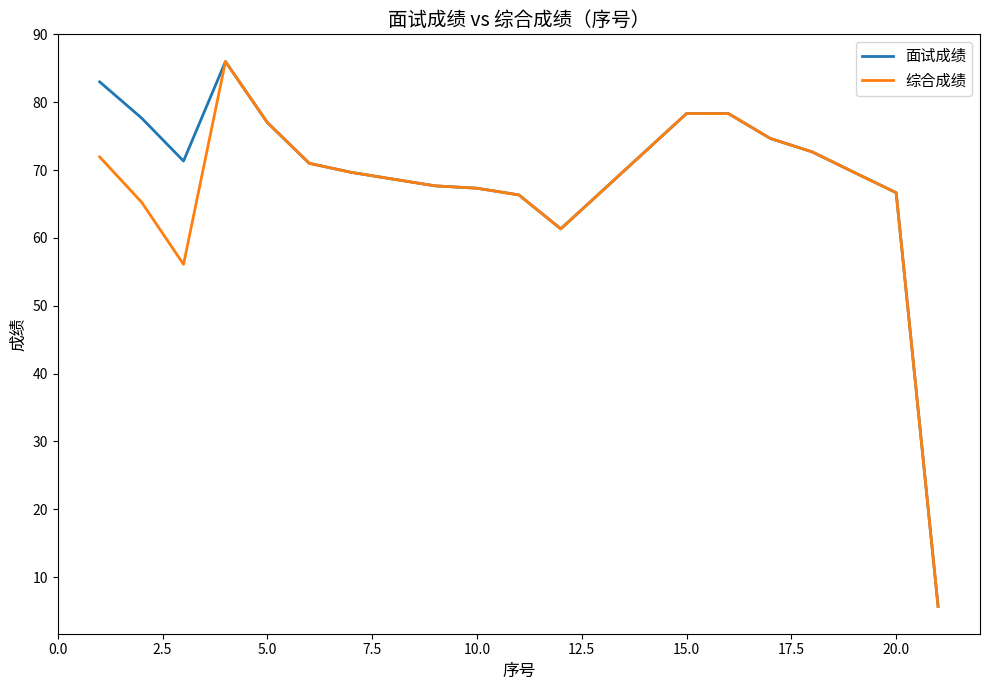

How many values in the 面试成绩 series are below 71?

9